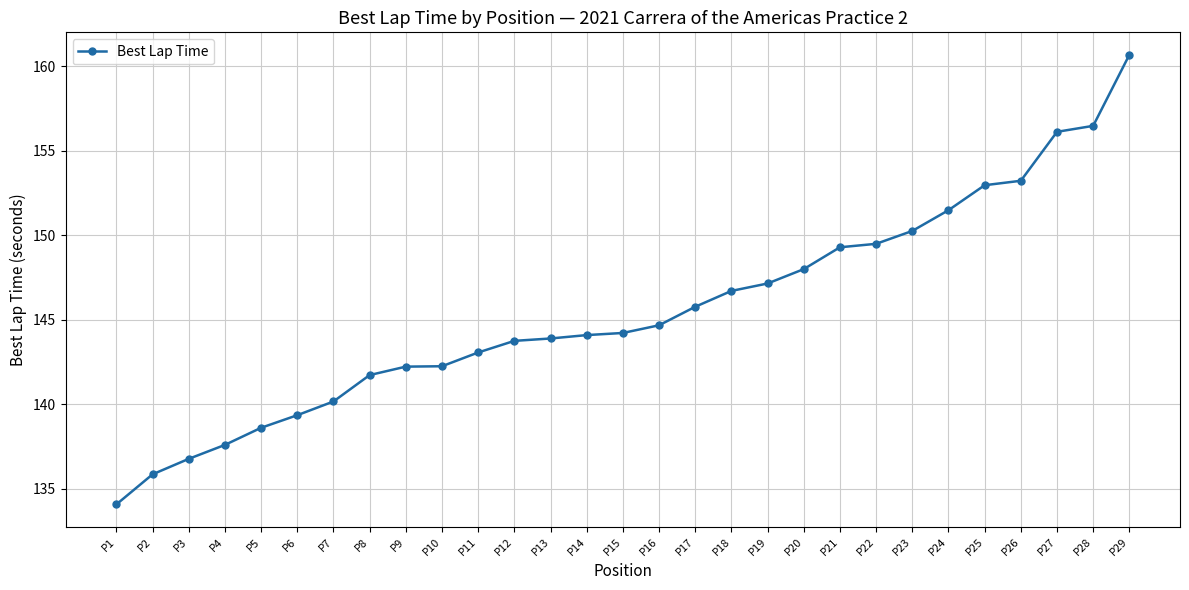

Reading right to left, extract all data points from this chart.

P29=160.7	P28=156.5	P27=156.1	P26=153.2	P25=153.0	P24=151.5	P23=150.3	P22=149.5	P21=149.3	P20=148.0	P19=147.1	P18=146.7	P17=145.8	P16=144.7	P15=144.2	P14=144.1	P13=143.9	P12=143.7	P11=143.1	P10=142.2	P9=142.2	P8=141.7	P7=140.2	P6=139.3	P5=138.6	P4=137.6	P3=136.8	P2=135.8	P1=134.1